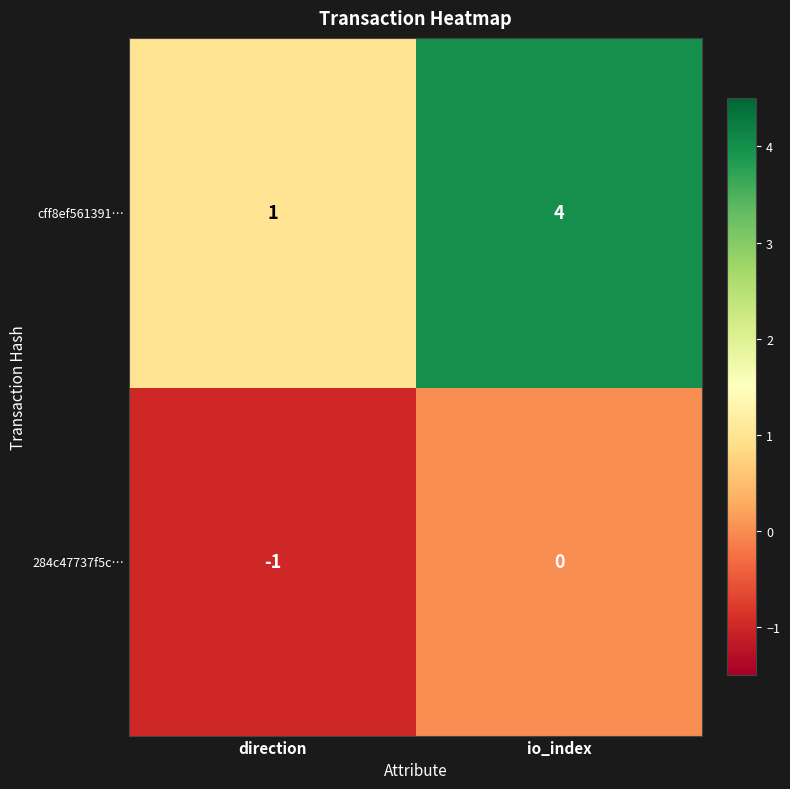

Between direction and io_index, which series saw the biggest shift?

cff8ef561391…